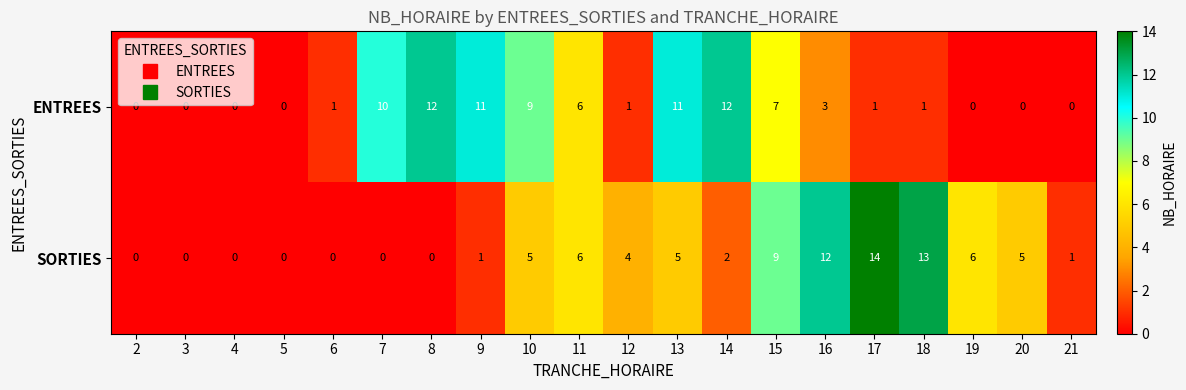

Is it true that SORTIES equals 11 at 11?

False